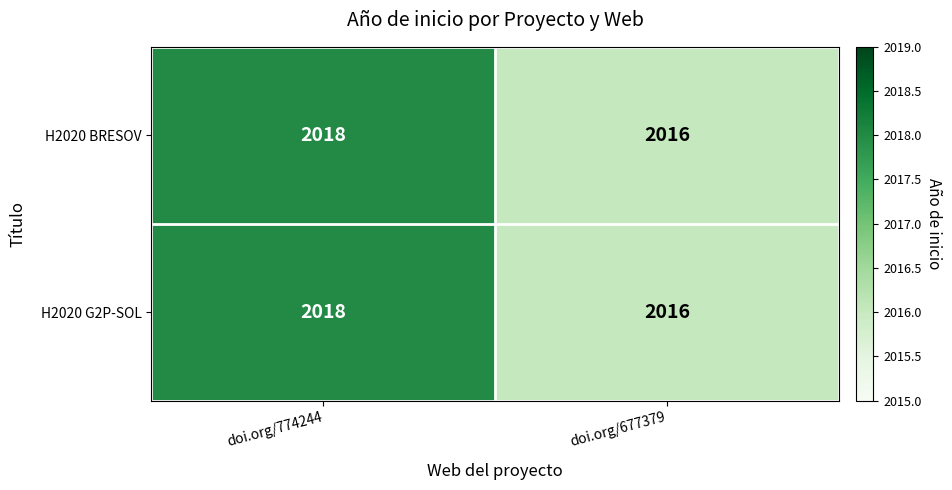

Read the H2020 BRESOV value at doi.org/774244.

2018